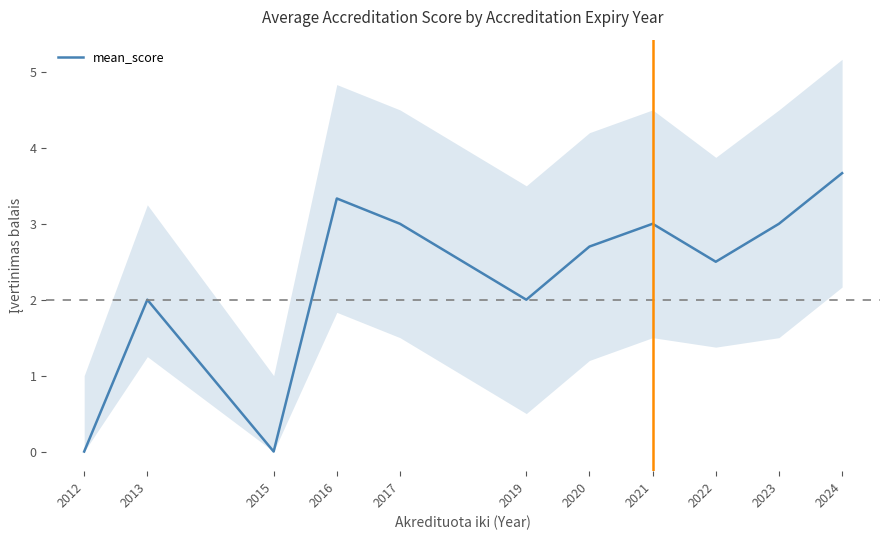

Where is the data nearest to the value 1?

2012